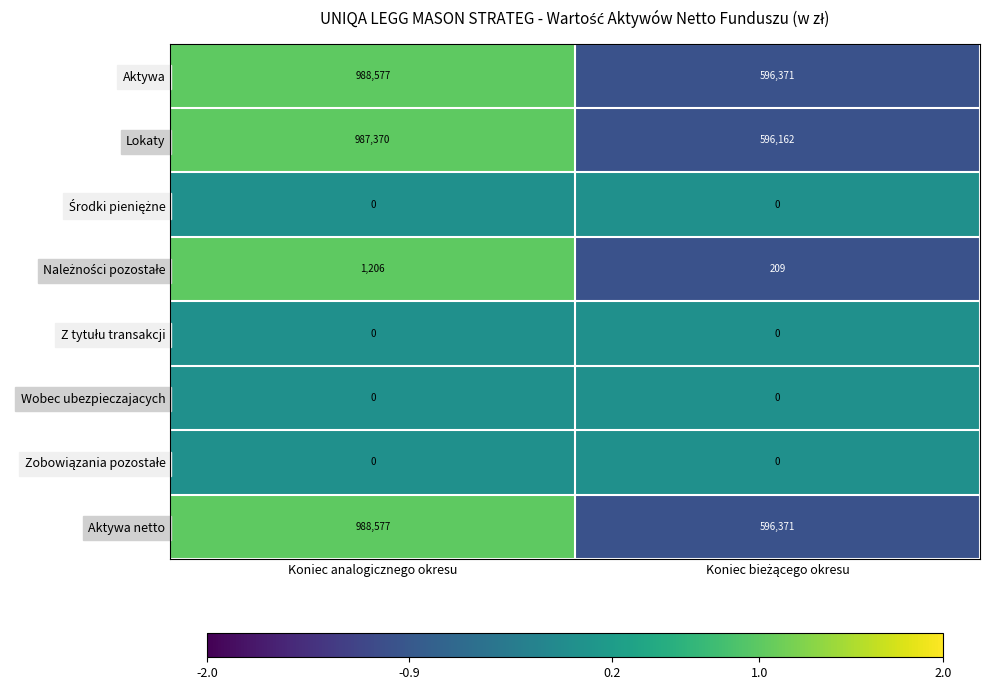

At which category is the sum across all series the highest?

Koniec analogicznego okresu